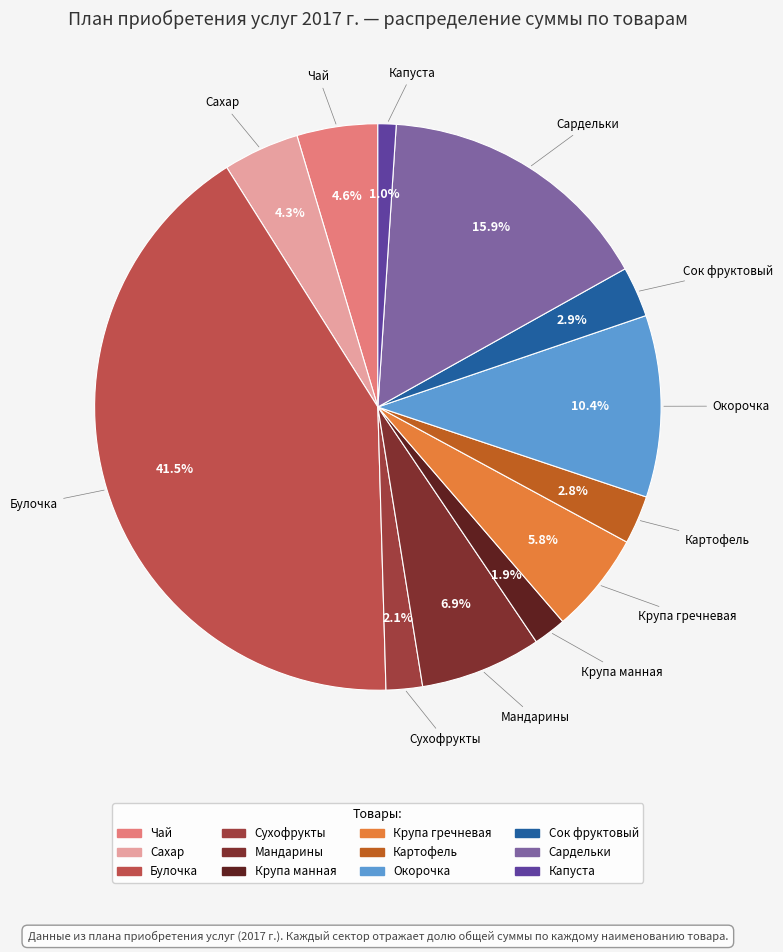

Approximately how many times larger is the value at Крупа гречневая compared to Картофель?

2.1